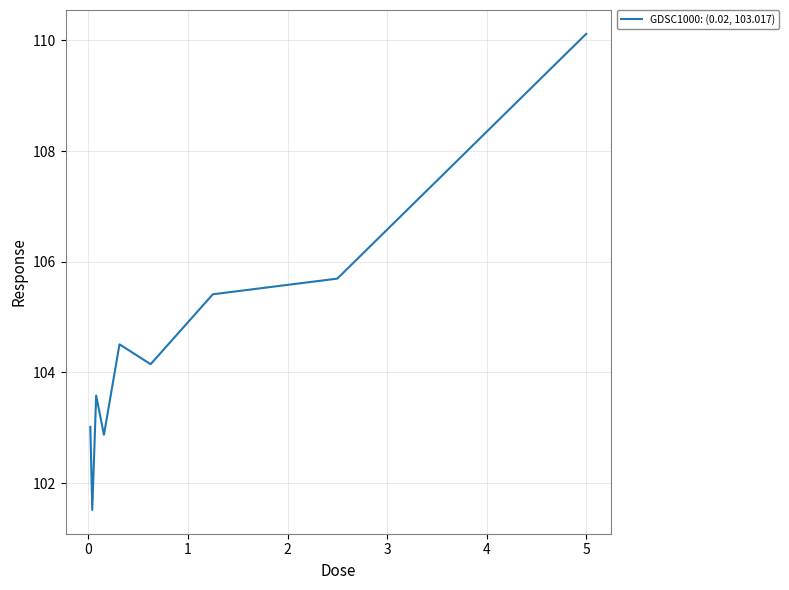

What is the minimum value shown in the chart?

101.5